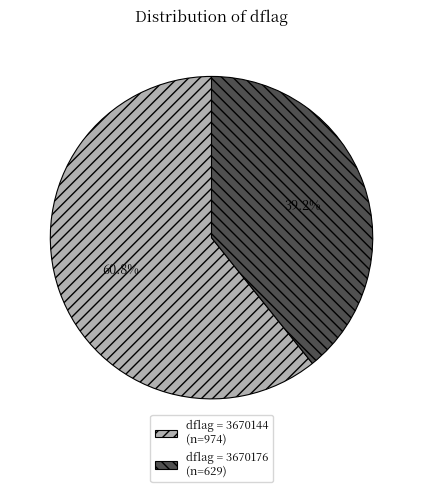

Which slice is the smallest?

dflag = 3670176 (n=629)